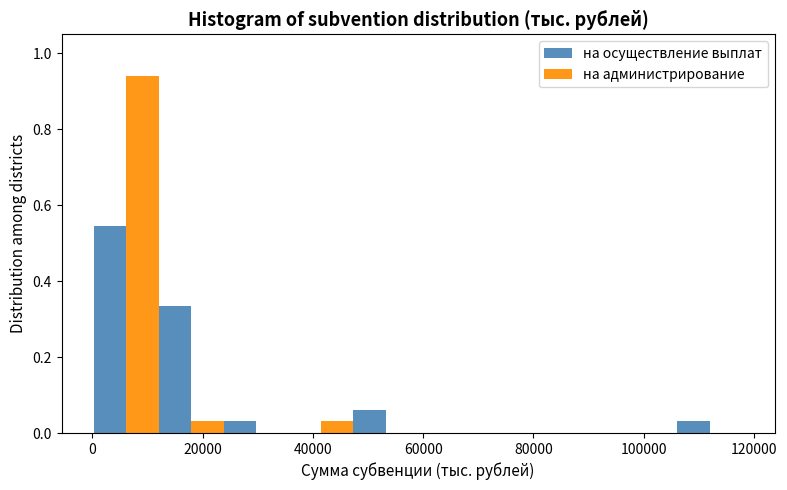

Reading left to right, list every range on the x-axis with the height of the bar of each series over it. Neither the bar edges nor the heights are printed on the chart, so give them approximately, as read against the axes.

0 to 12000: на осуществление выплат=0.54	на администрирование=0.94
12000 to 24000: на осуществление выплат=0.34	на администрирование=0.04
24000 to 36000: на осуществление выплат=0.04	на администрирование=0
36000 to 48000: на осуществление выплат=0	на администрирование=0.04
48000 to 60000: на осуществление выплат=0.06	на администрирование=0
60000 to 70000: на осуществление выплат=0	на администрирование=0
70000 to 82000: на осуществление выплат=0	на администрирование=0
82000 to 94000: на осуществление выплат=0	на администрирование=0
94000 to 106000: на осуществление выплат=0	на администрирование=0
106000 to 118000: на осуществление выплат=0.04	на администрирование=0